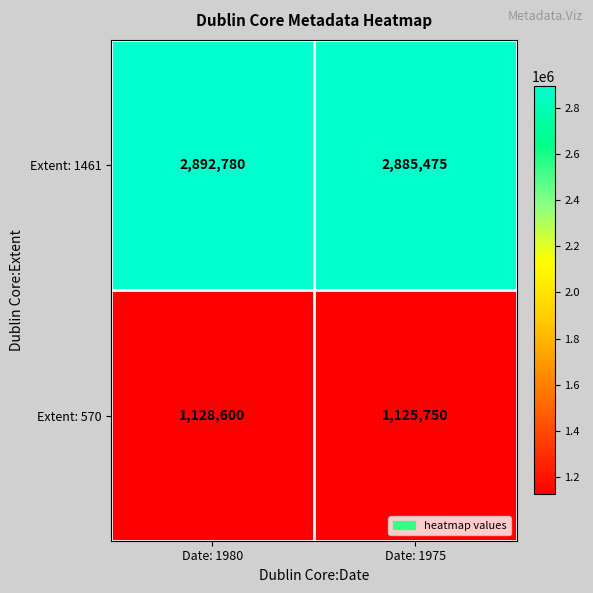

Reading left to right, what are all the values shown in this chart?

Extent: 1461: Date: 1980=2892780	Date: 1975=2885475
Extent: 570: Date: 1980=1128600	Date: 1975=1125750